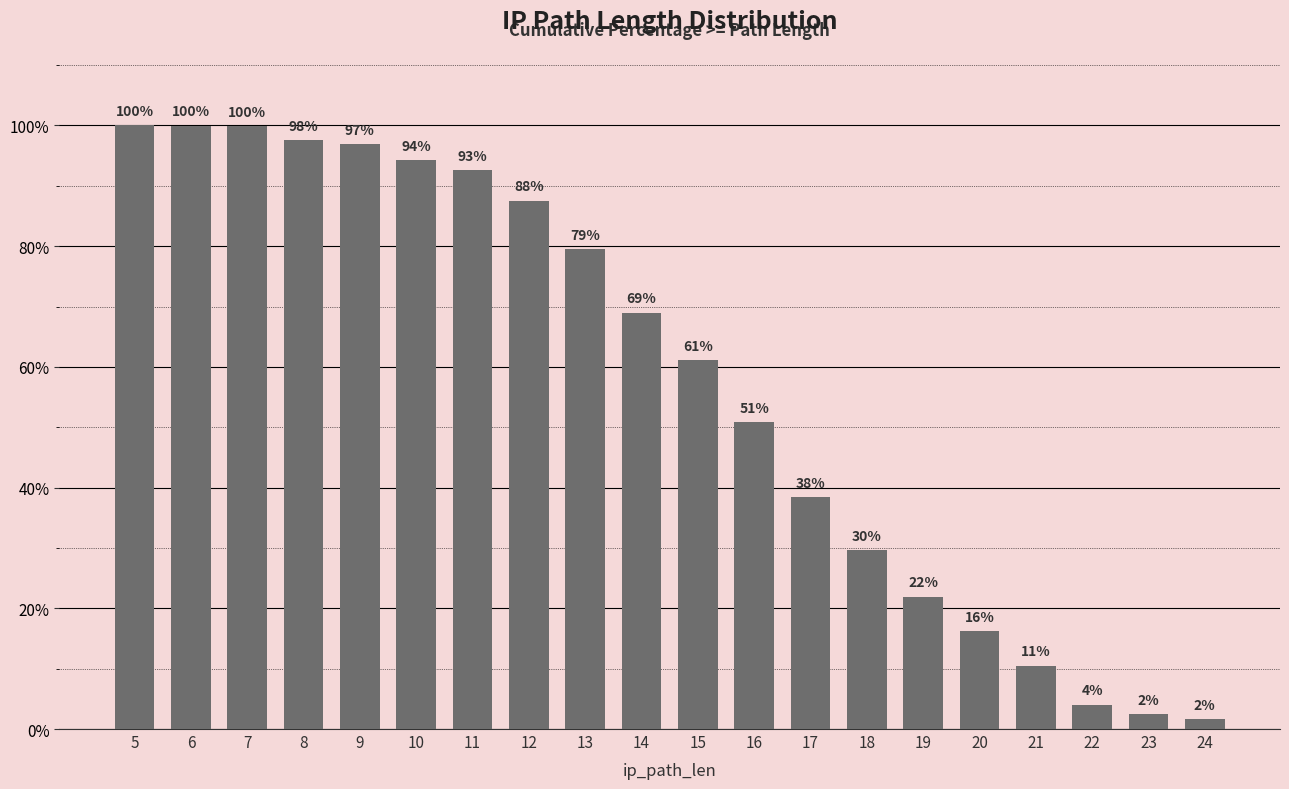

Which has a higher value, 24 or 8?

8